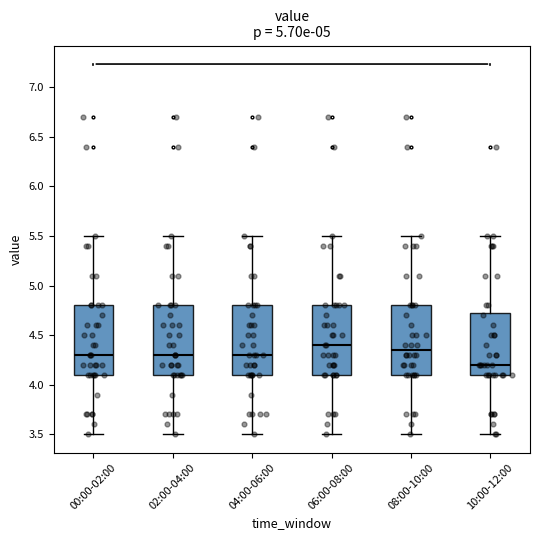

Reading left to right, read every box against the y-axis: the position of its median line, the range the box covers, and the ends of its whiskers. The values are not printed on the chart, so give them approximately, as read against the axis.

00:00-02:00: median 4.30, box 4.10 to 4.80, whiskers 3.50 to 5.50
02:00-04:00: median 4.30, box 4.10 to 4.80, whiskers 3.50 to 5.50
04:00-06:00: median 4.30, box 4.10 to 4.80, whiskers 3.50 to 5.50
06:00-08:00: median 4.40, box 4.10 to 4.80, whiskers 3.50 to 5.50
08:00-10:00: median 4.35, box 4.10 to 4.80, whiskers 3.50 to 5.50
10:00-12:00: median 4.20, box 4.10 to 4.75, whiskers 3.50 to 5.50